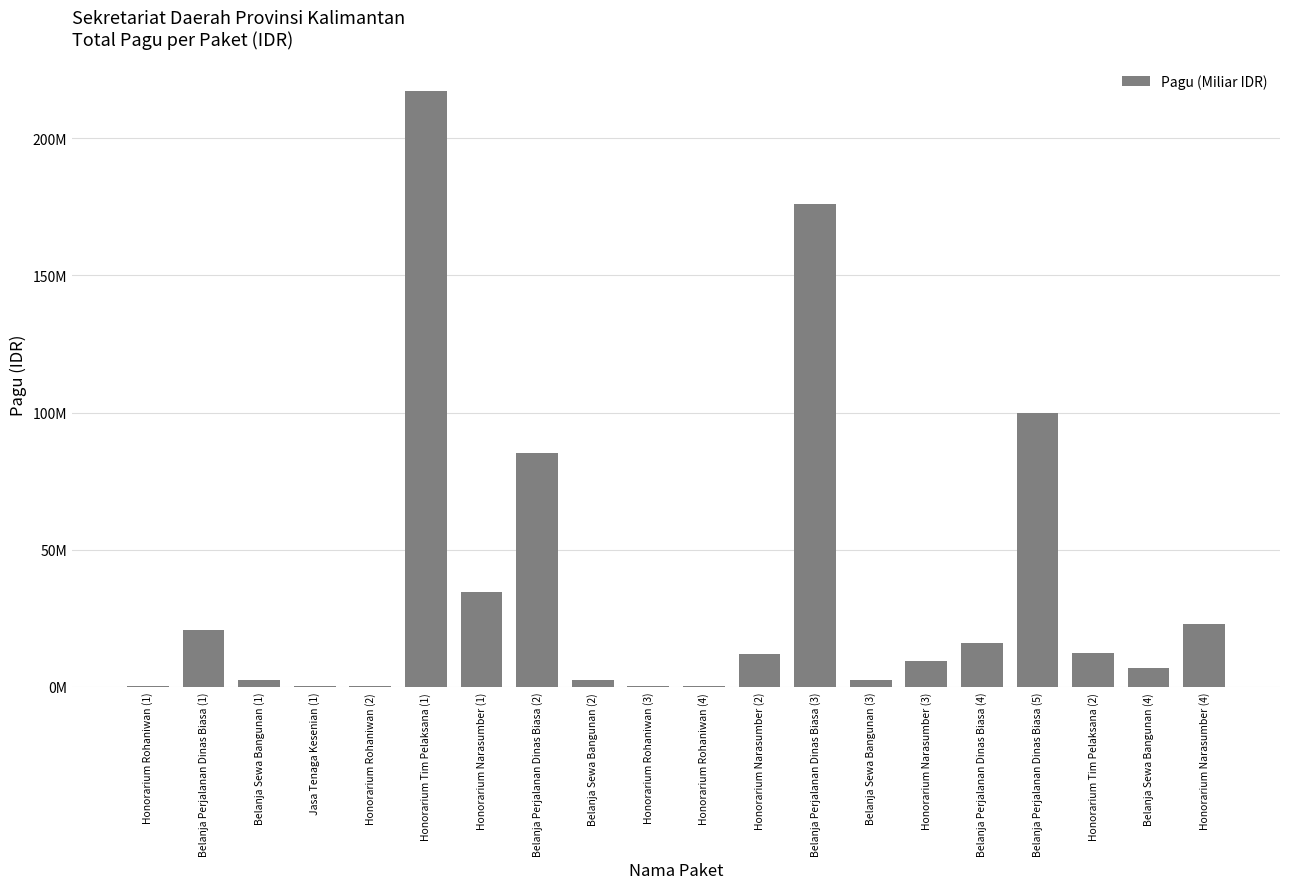

Are the bars horizontal?

No